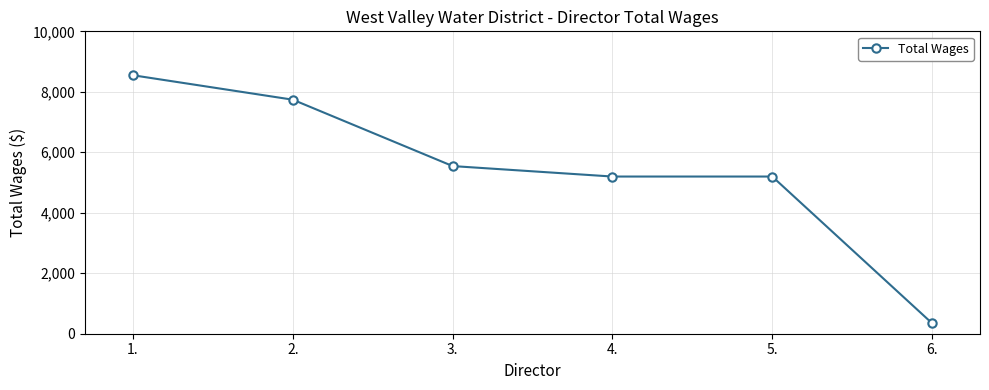

What position from the left is 2.?

2